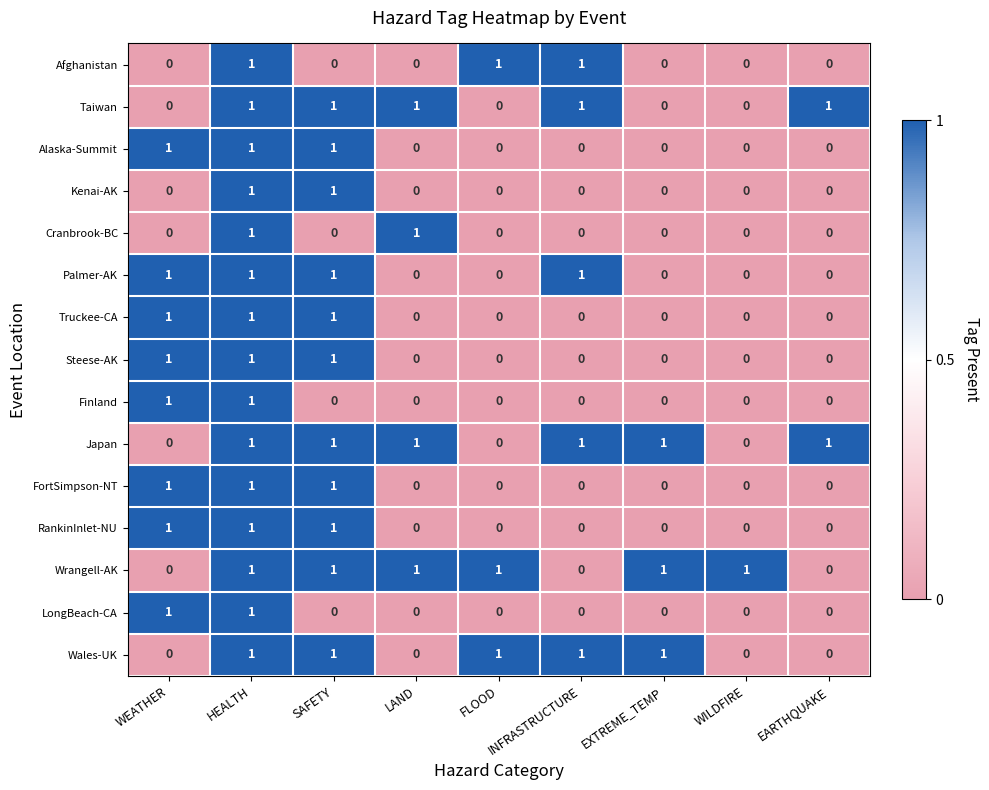

What is the sum of all FortSimpson-NT values?

3